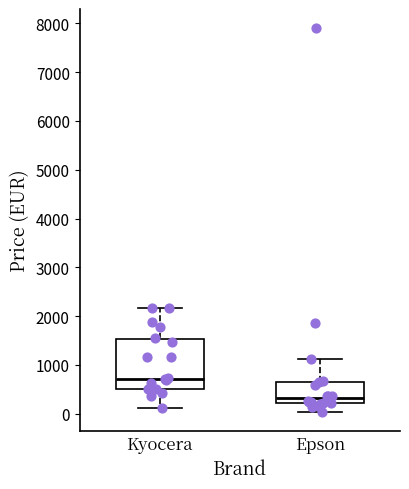

Reading left to right, read every box against the y-axis: the position of its median line, the range the box covers, and the ends of its whiskers. The values are not printed on the chart, so give them approximately, as read against the axis.

Kyocera: median 700, box 500 to 1500, whiskers 100 to 2200
Epson: median 300, box 200 to 600, whiskers 0 to 1100